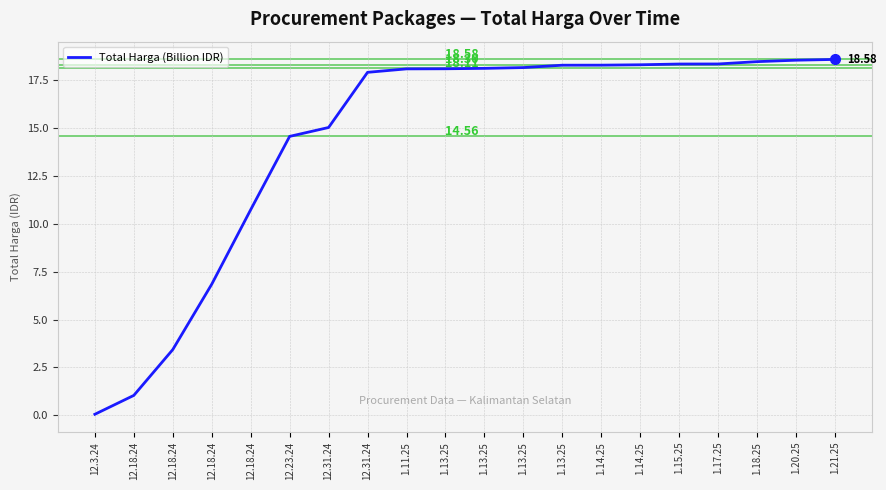

Rank the categories by value from highest to lowest.

1.21.25, 1.20.25, 1.18.25, 1.17.25, 1.15.25, 1.14.25, 1.14.25, 1.13.25, 1.13.25, 1.13.25, 1.13.25, 1.11.25, 12.31.24, 12.31.24, 12.23.24, 12.18.24, 12.18.24, 12.18.24, 12.18.24, 12.3.24